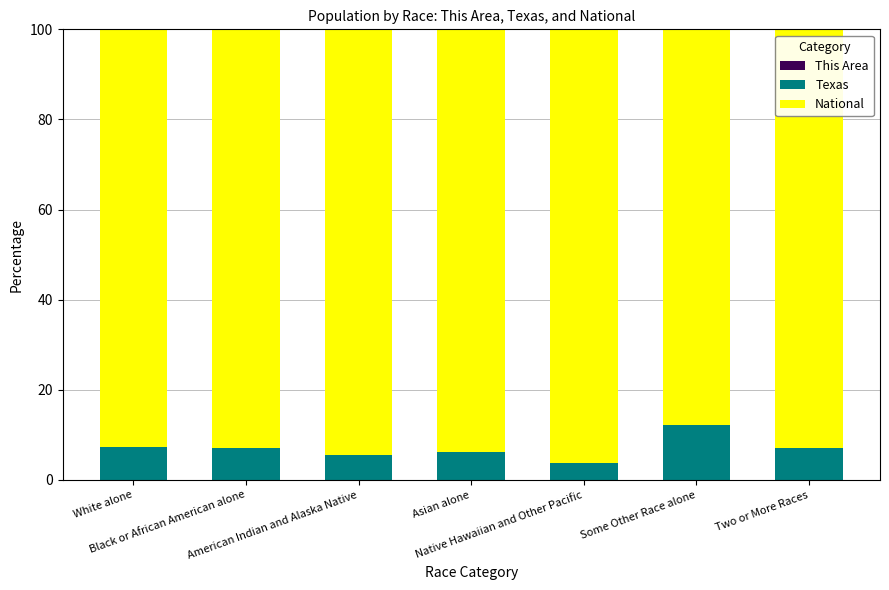

True or false: National has a value of 93.0 at Two or More Races.

True